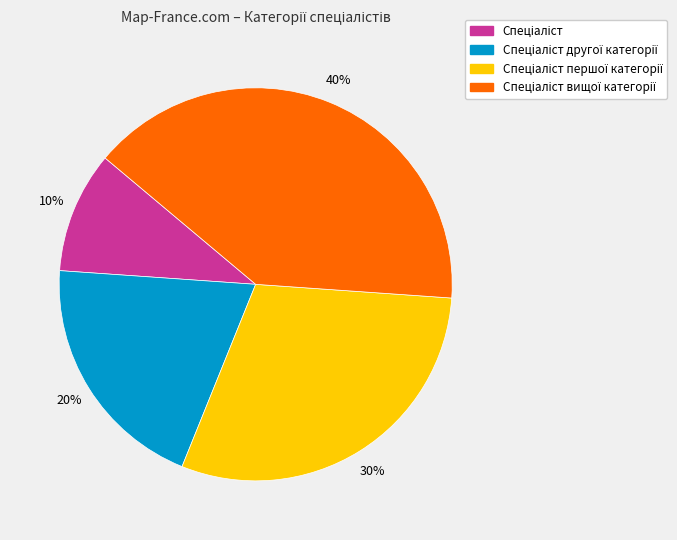

How many slices are in this pie chart?

4